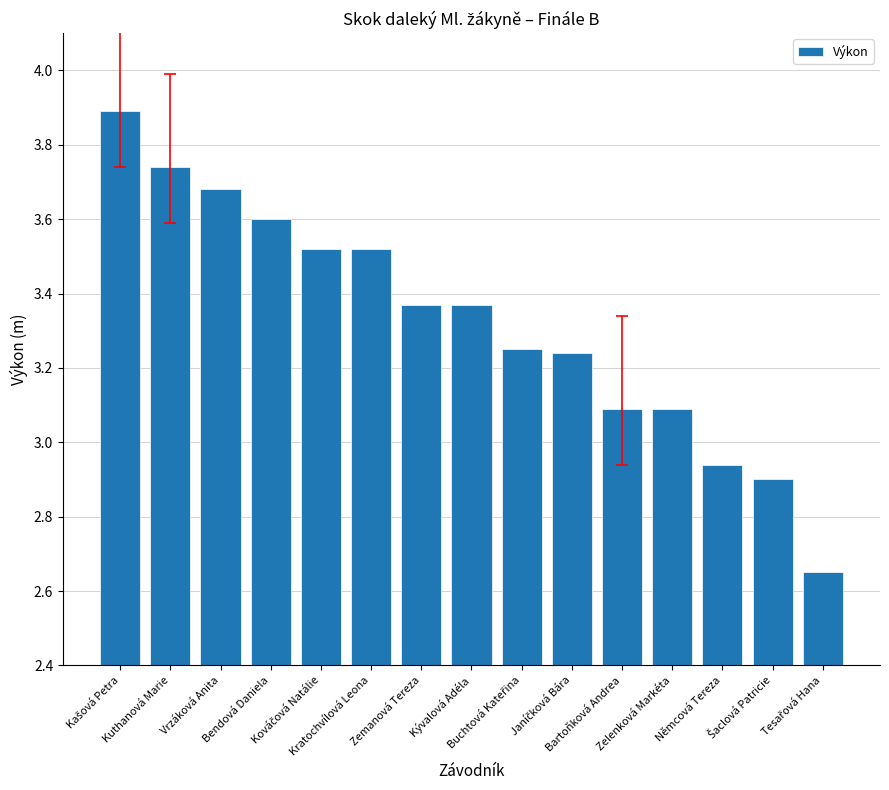

What is the ratio of the value at Vrzáková Anita to the value at Kývalová Adéla?

1.1